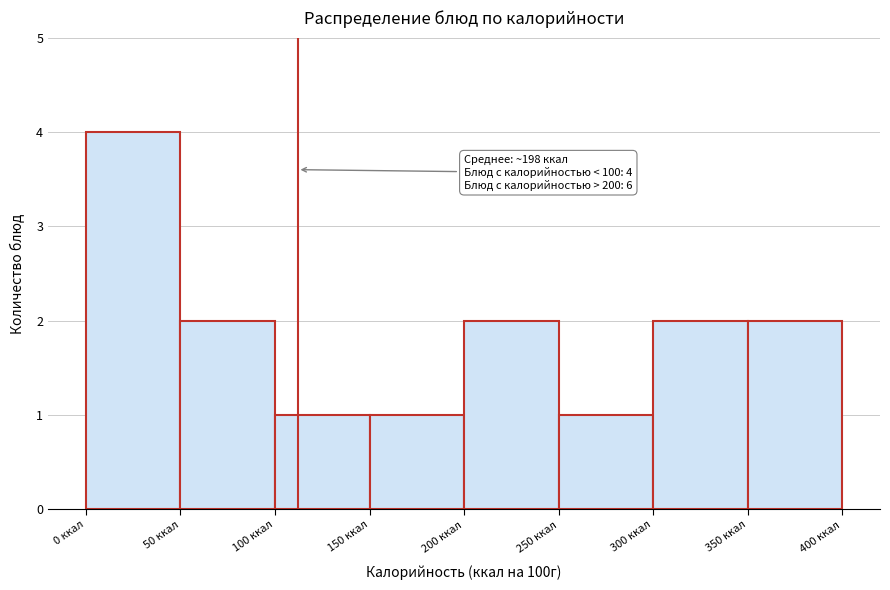

Which range on the x-axis has the tallest bar?

0 to 50